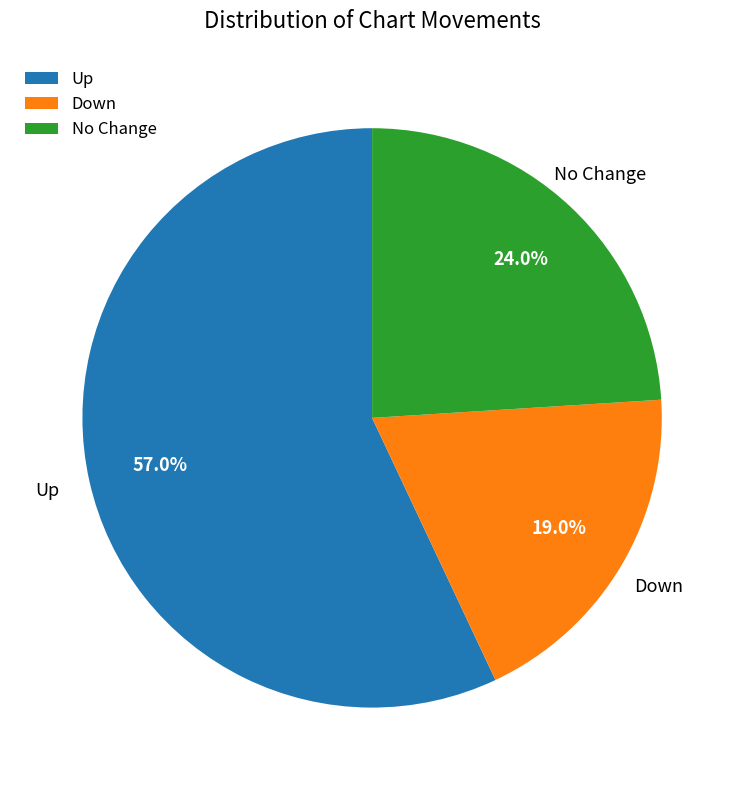

Which slice is the largest?

Up